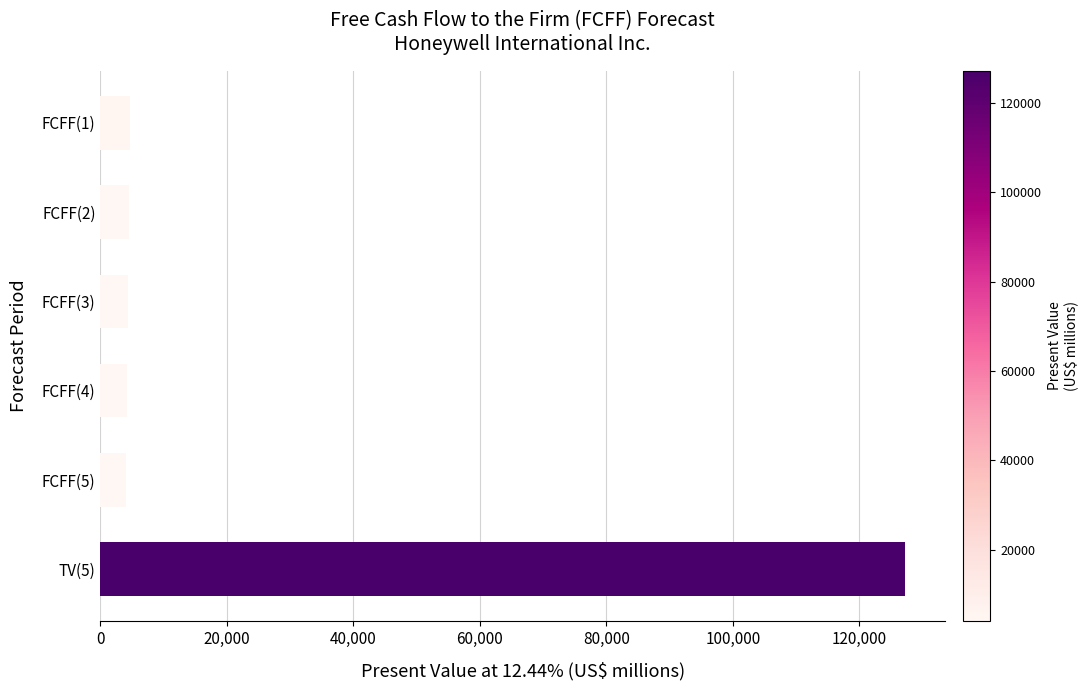

Count the number of categories in the chart.

6